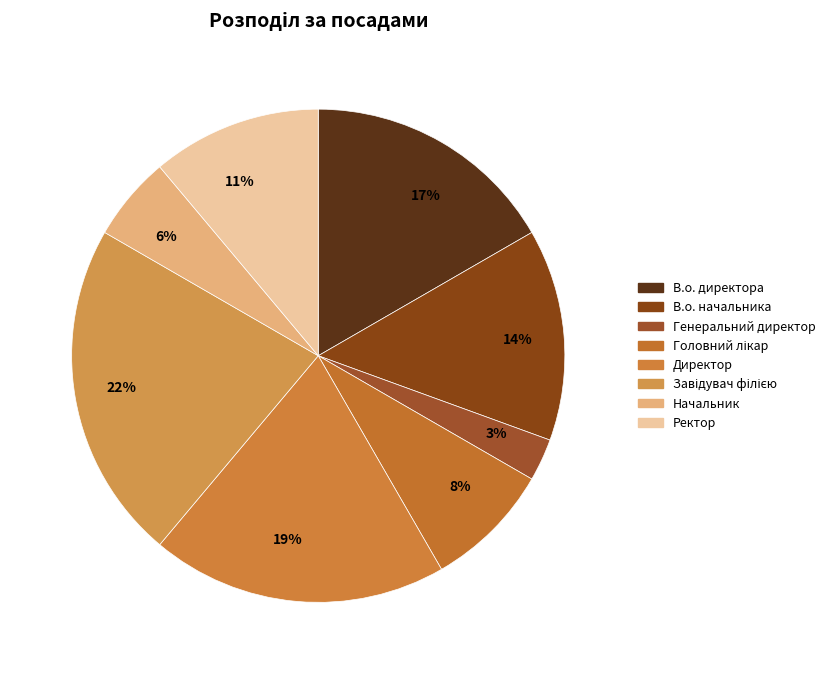

Which slice is the largest?

Завідувач філією